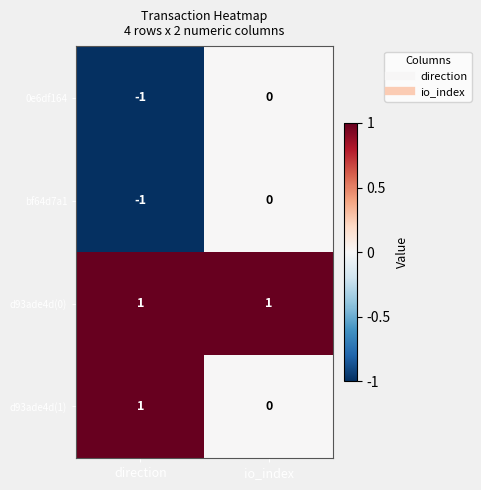

List the labels in order of 0e6df164 value, largest first.

io_index, direction